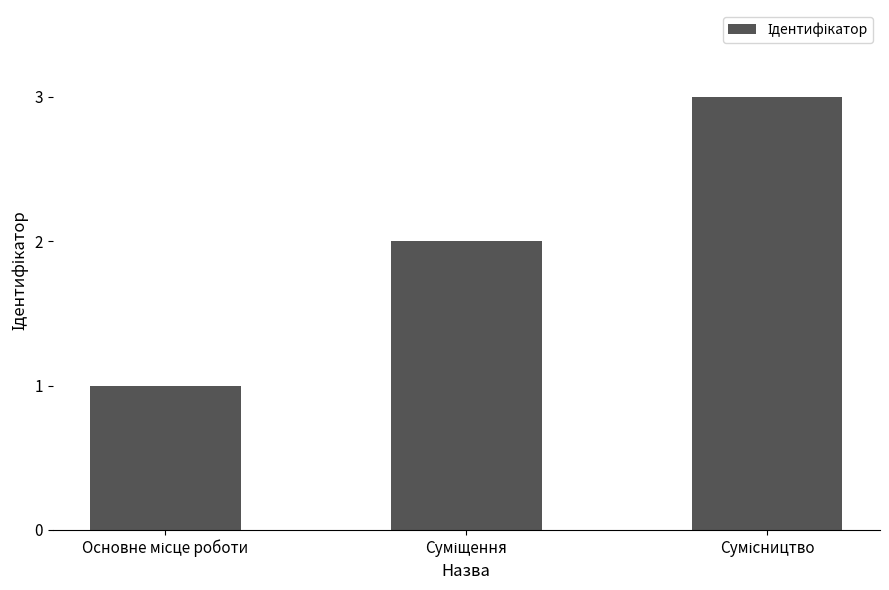

What is the greatest value displayed?

3